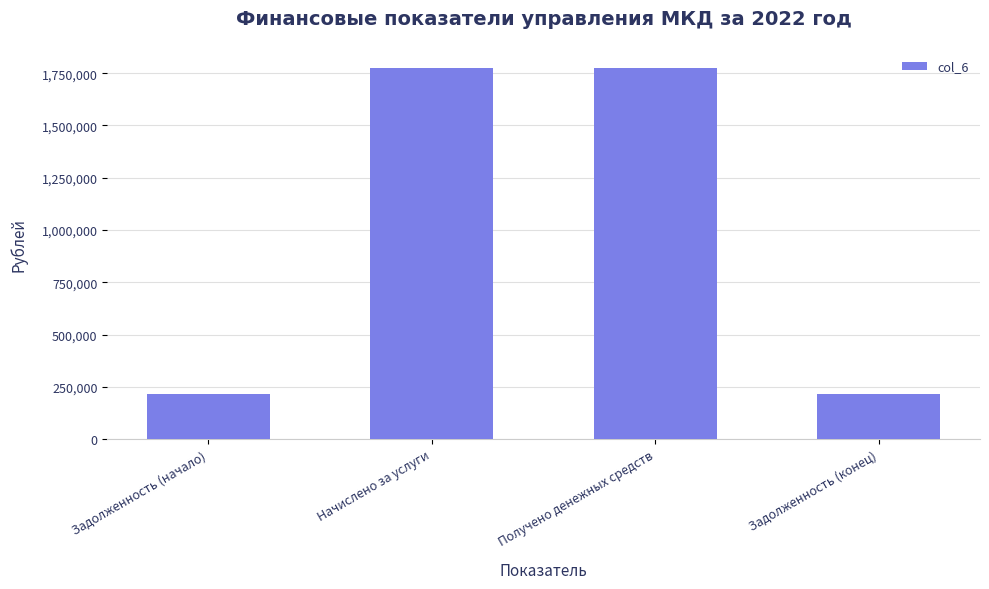

What is the value of the 2nd bar from the left?

1774377.3